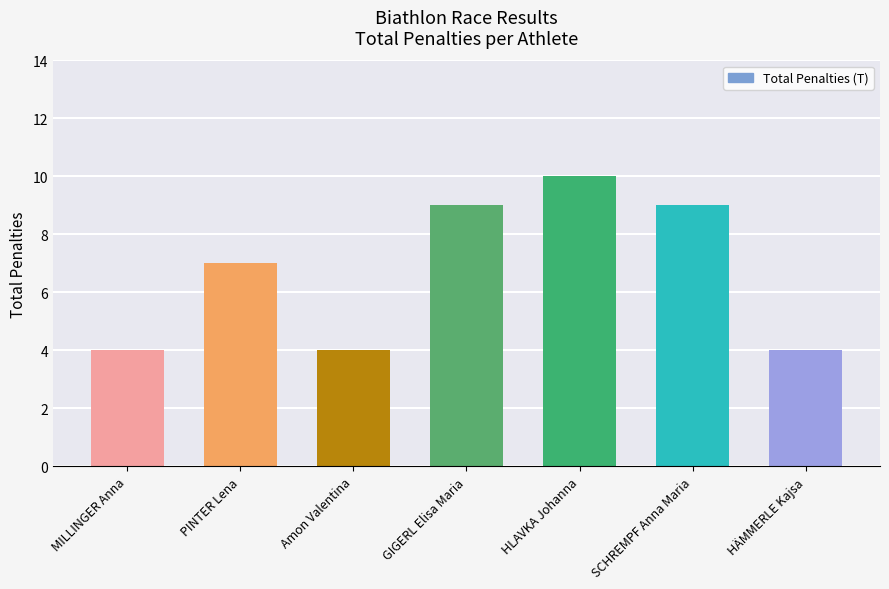

What is the sum of the values at SCHREMPF Anna Maria and GIGERL Elisa Maria?

18